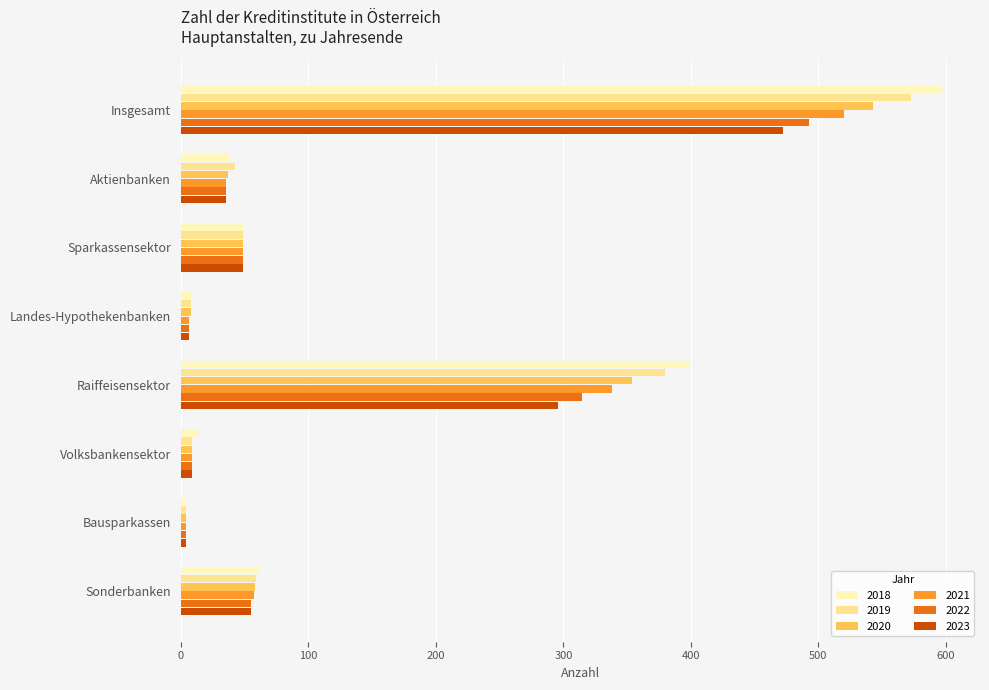

At which label does 2019 reach its peak?

Insgesamt